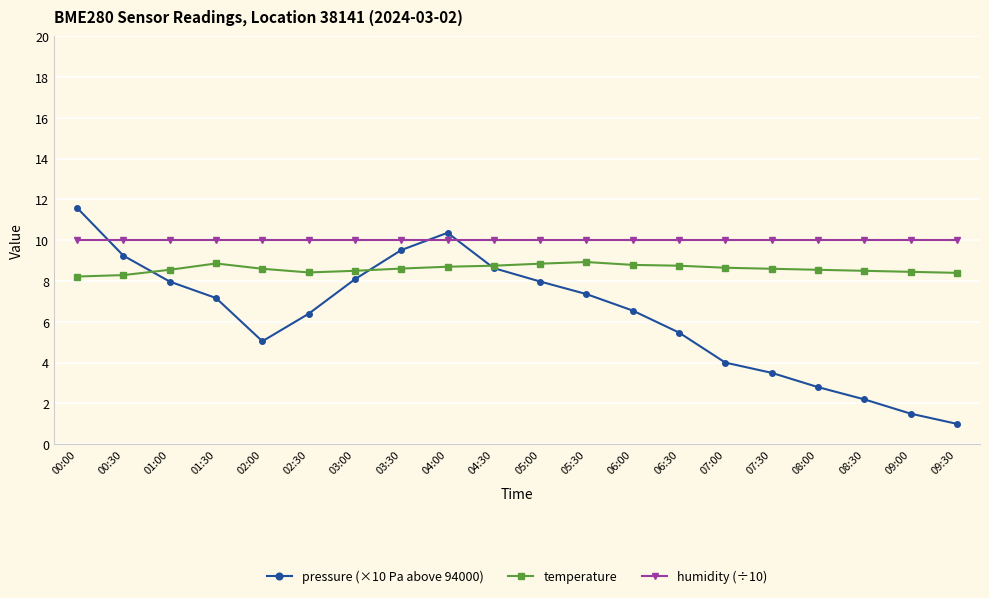

What is the average value of the pressure (×10 Pa above 94000) series?

6.3